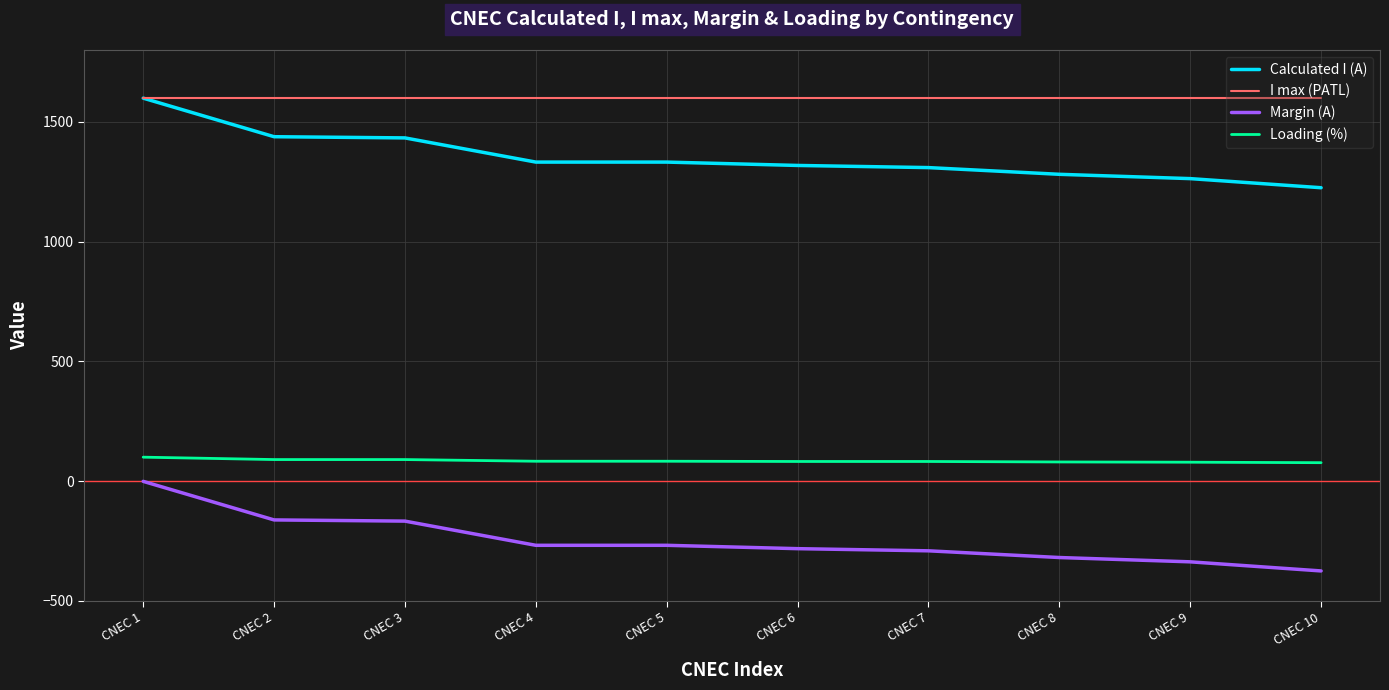

At CNEC 5, list the series in order from largest to smallest.

I max (PATL), Calculated I (A), Loading (%), Margin (A)